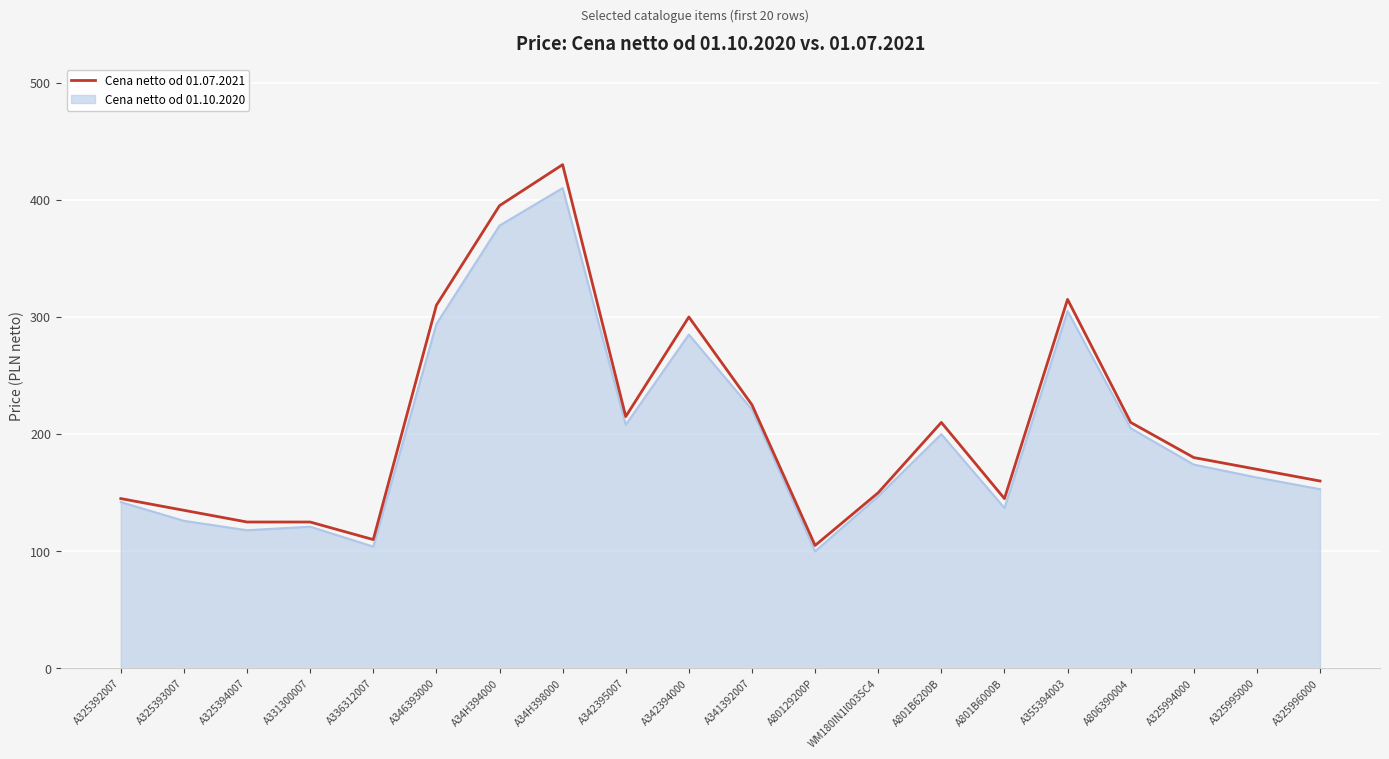

The Cena netto od 01.10.2020 series shows 168 at A336312007. True or false?

False